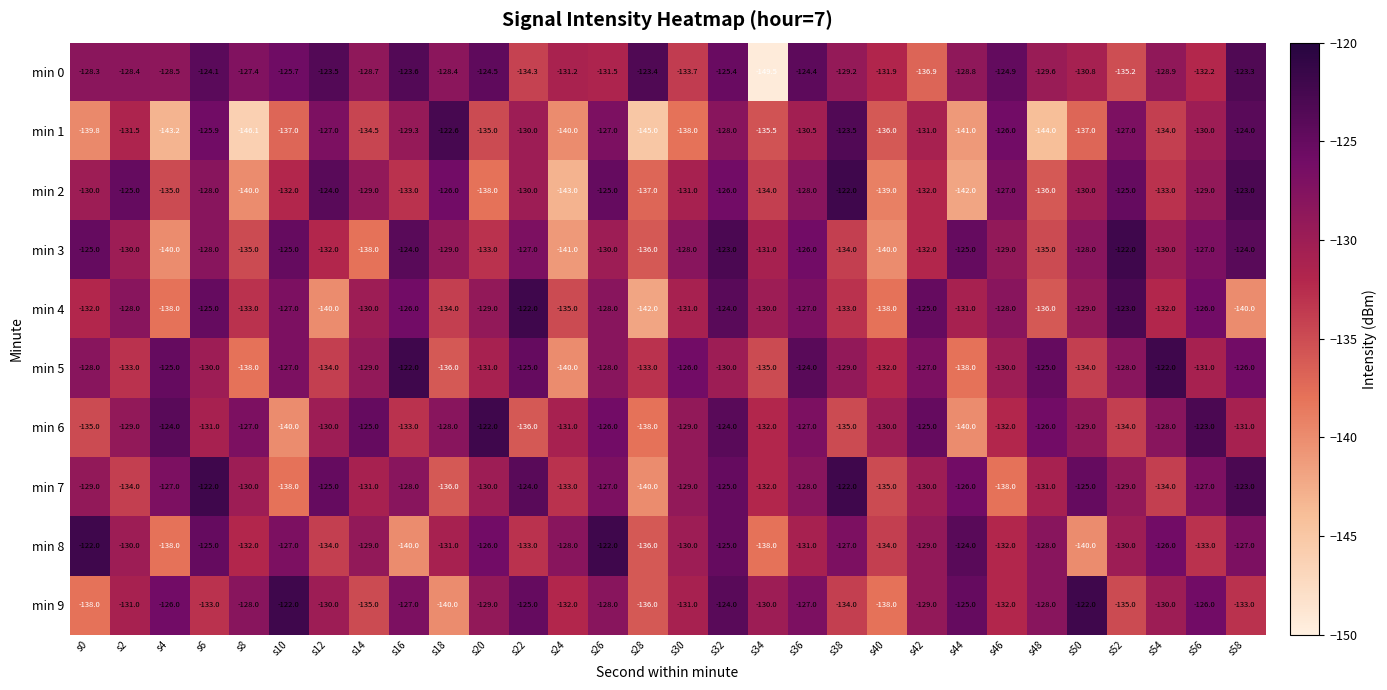

What is the total value across all series at s38?

-1288.7